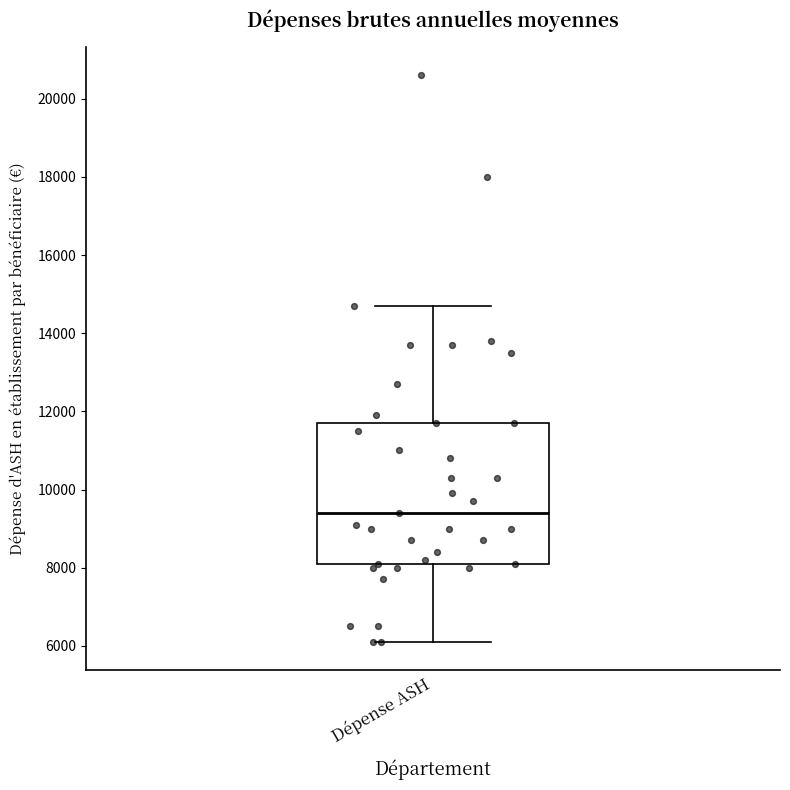

Where is the lower edge of the box for Dépense ASH on the y-axis? The values are not printed on the chart, so give them approximately, as read against the axis.

8200